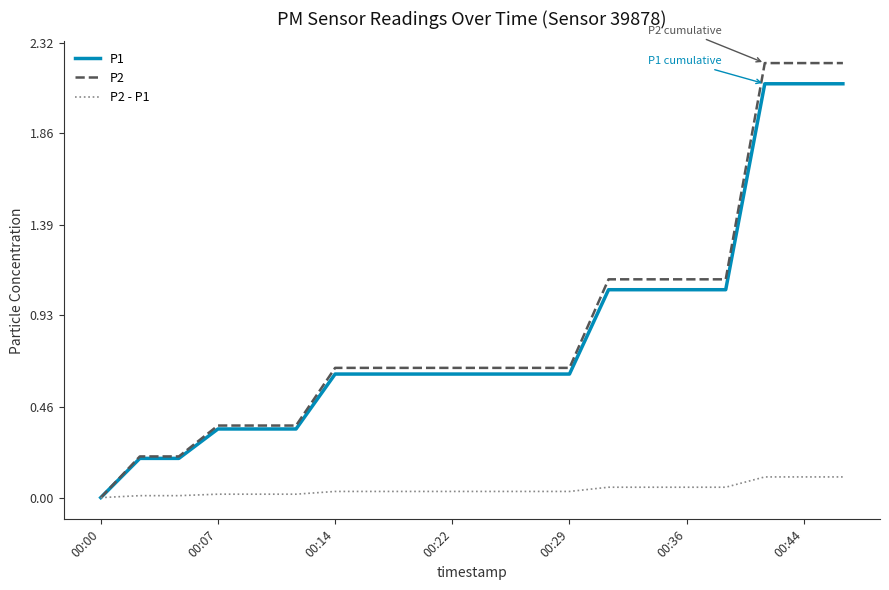

What is the greatest value displayed?

2.2